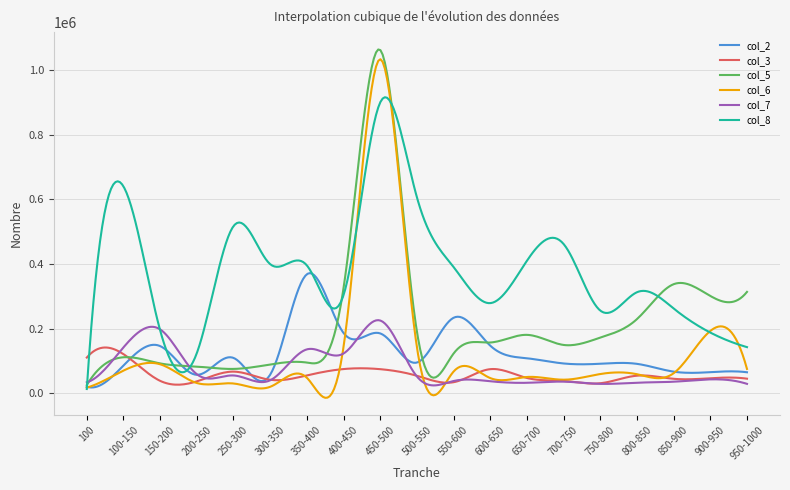

What are all the series names shown in the legend?

col_2, col_3, col_5, col_6, col_7, col_8